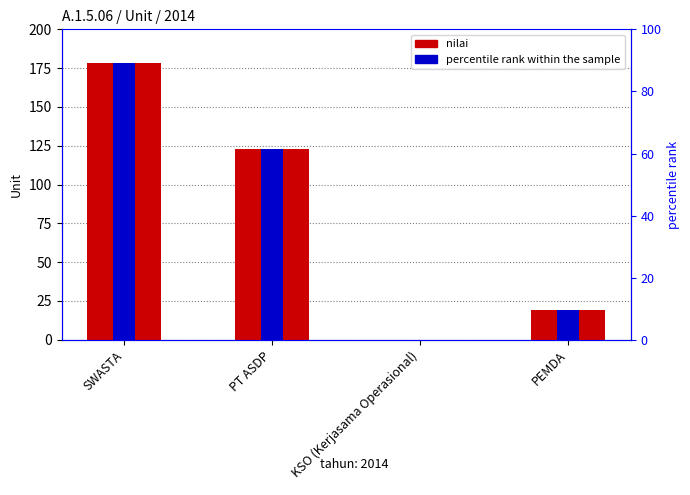

How many data points in nilai are less than 123?

2